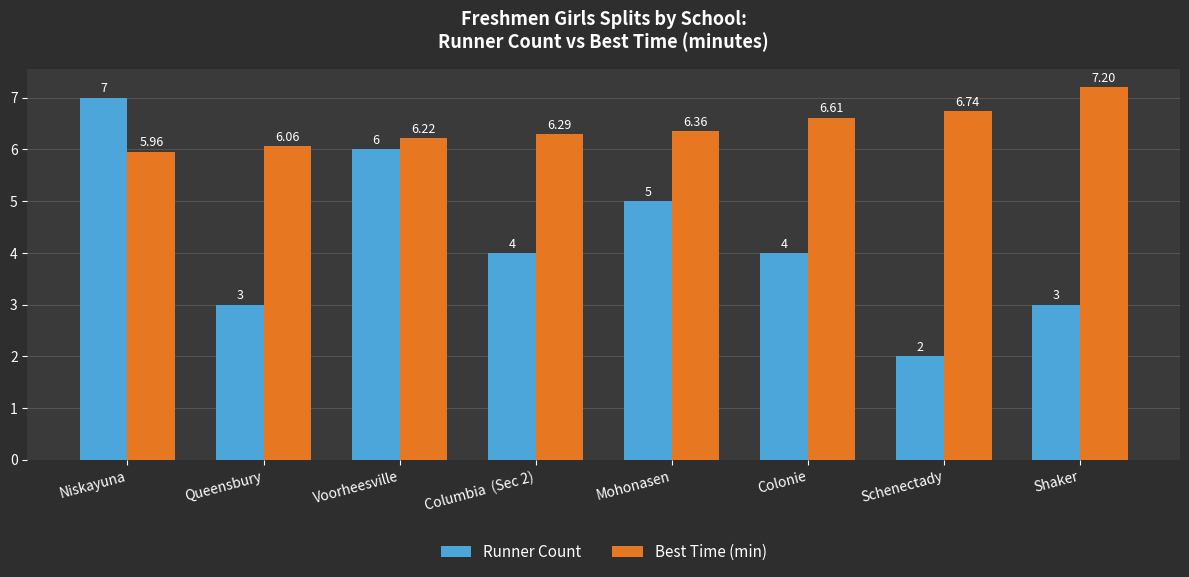

Which category has the highest value across all series?

Shaker